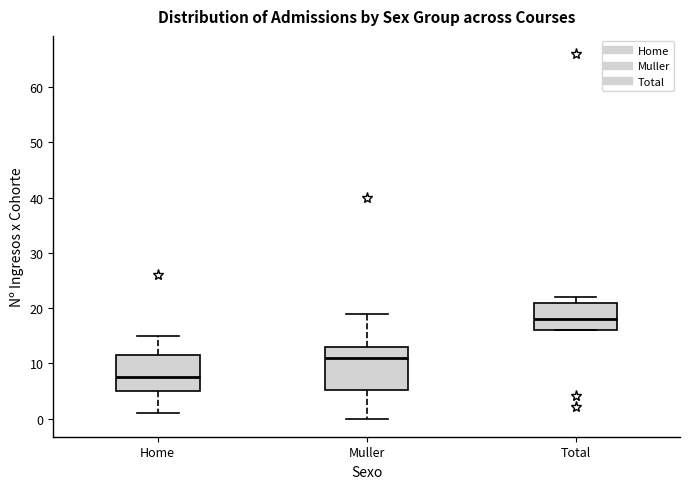

Which box has the lowest median line?

Home